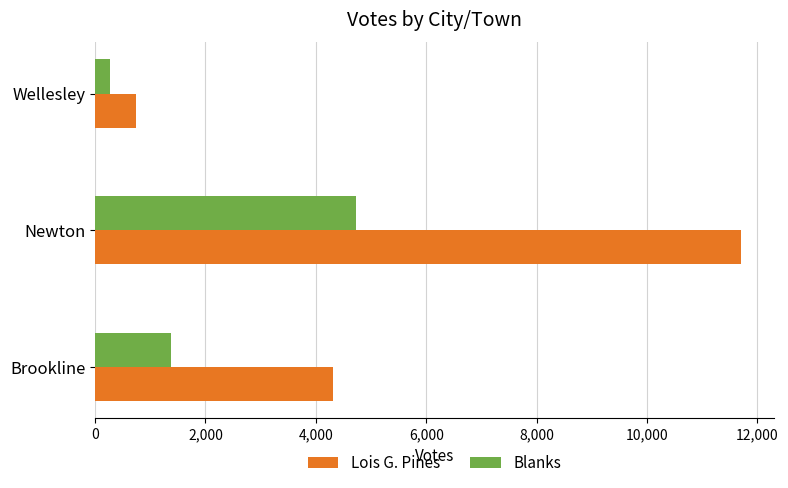

How many categories are shown in the chart?

3